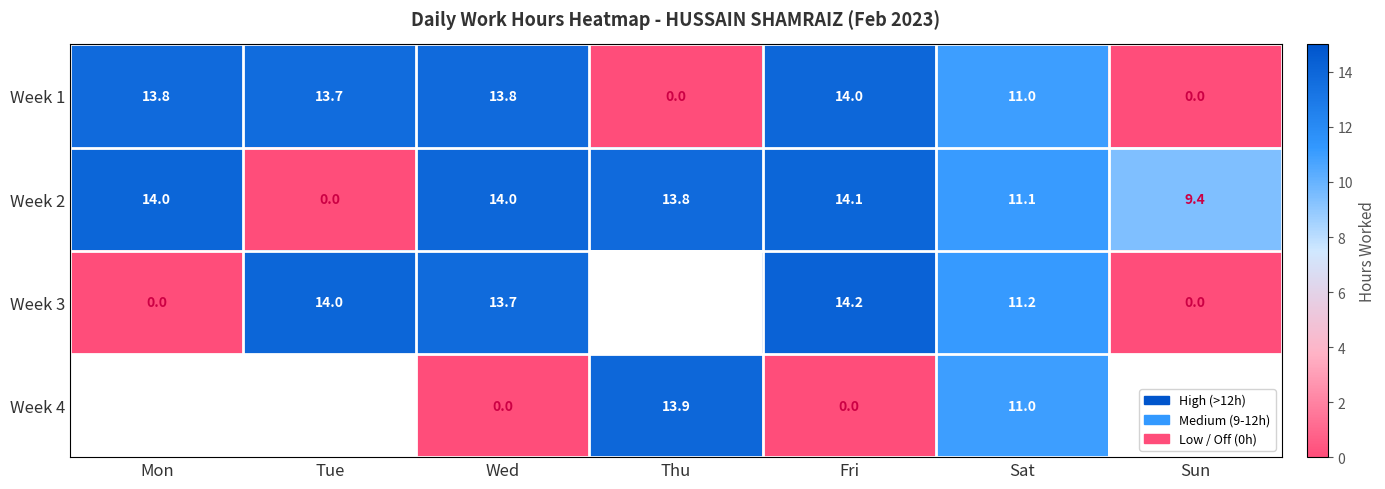

Is the value of Week 2 at Wed greater than the value of Week 3 at Mon?

Yes